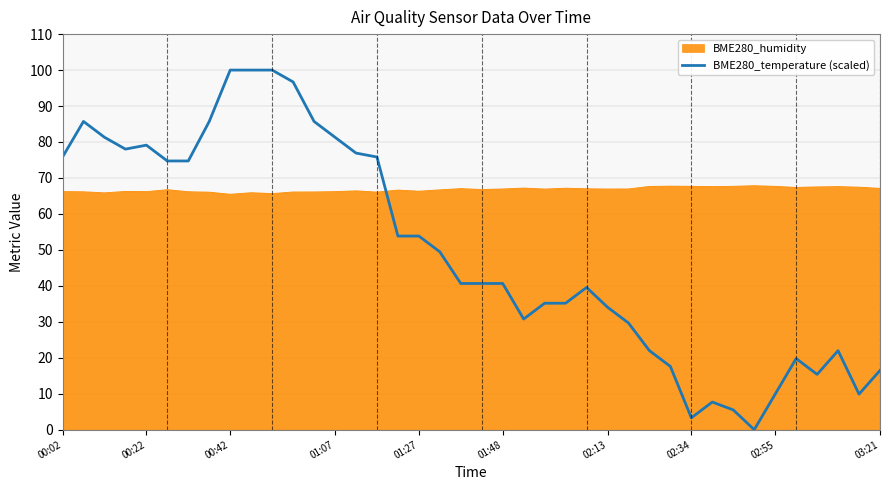

What is the maximum value for BME280_temperature (scaled)?

100.0